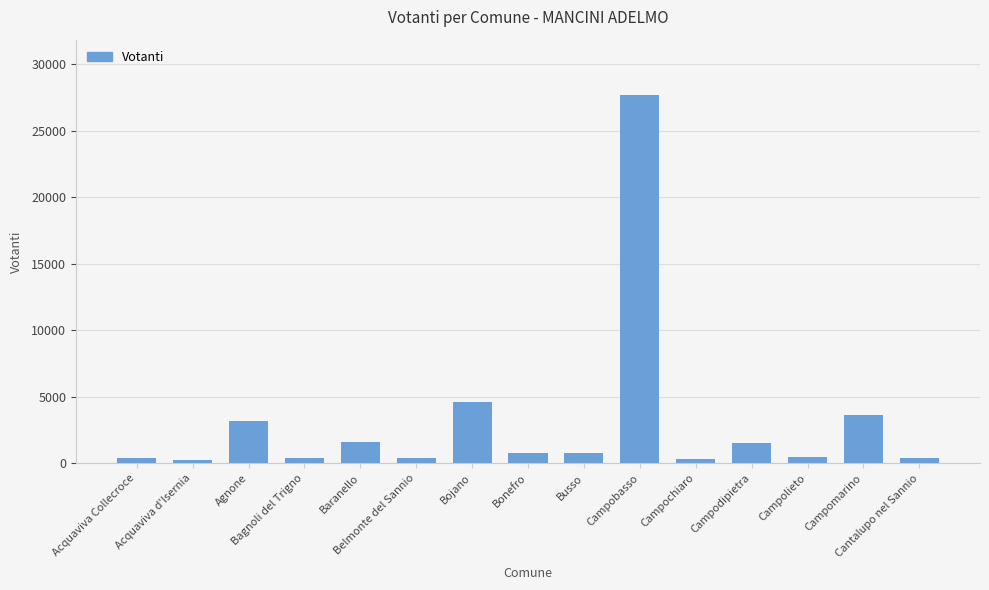

At which label is the value closest to 13990?

Bojano